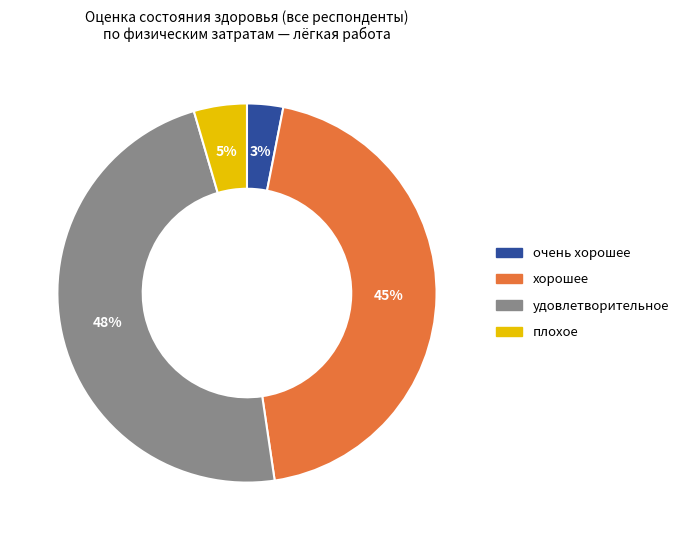

To the nearest percent, what is the difference between the largest and smallest slice percentages?

45%